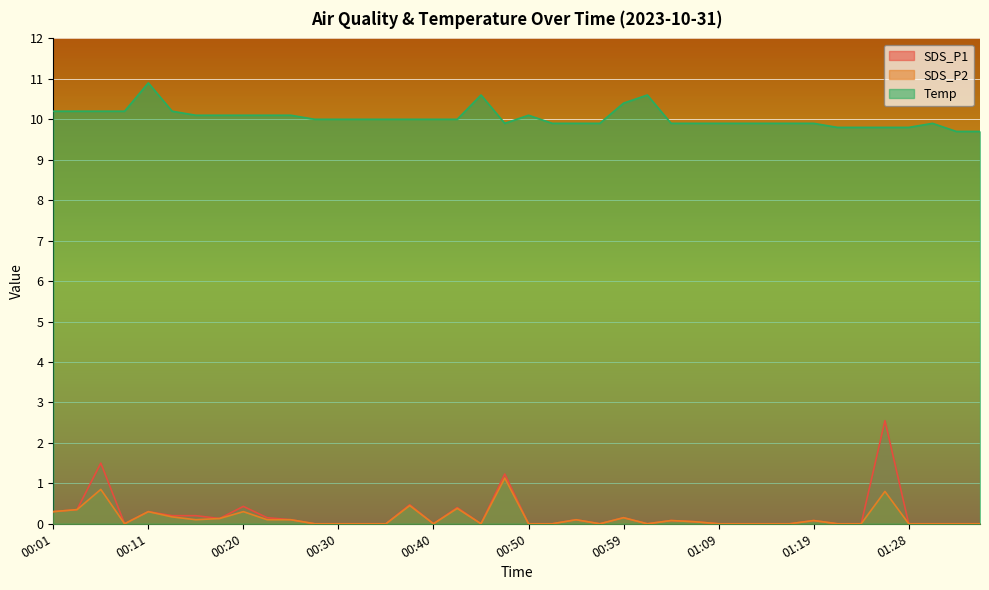

What is the greatest value displayed?

10.9